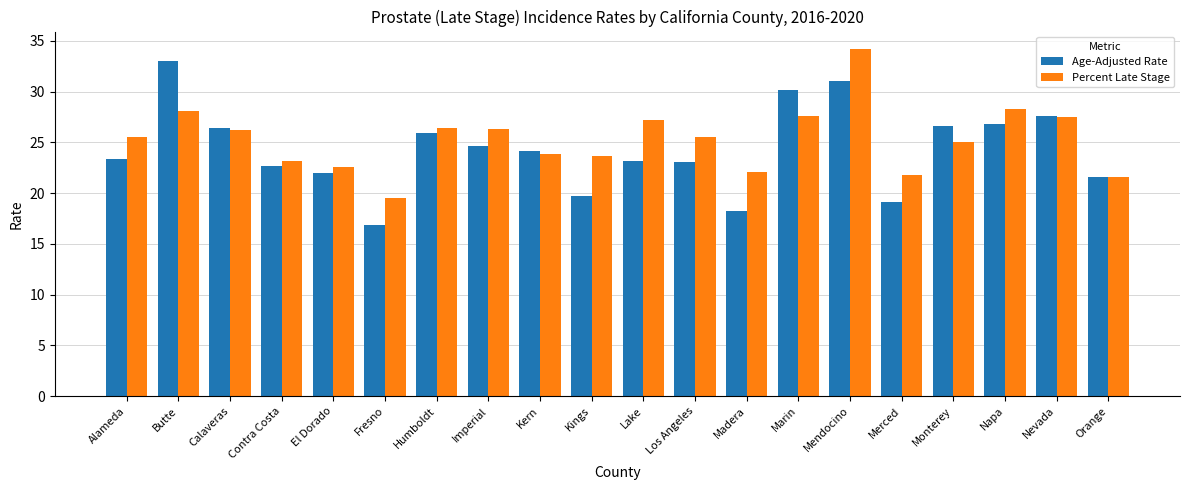

What is the sum of the Age-Adjusted Rate values at El Dorado and Orange?

43.6